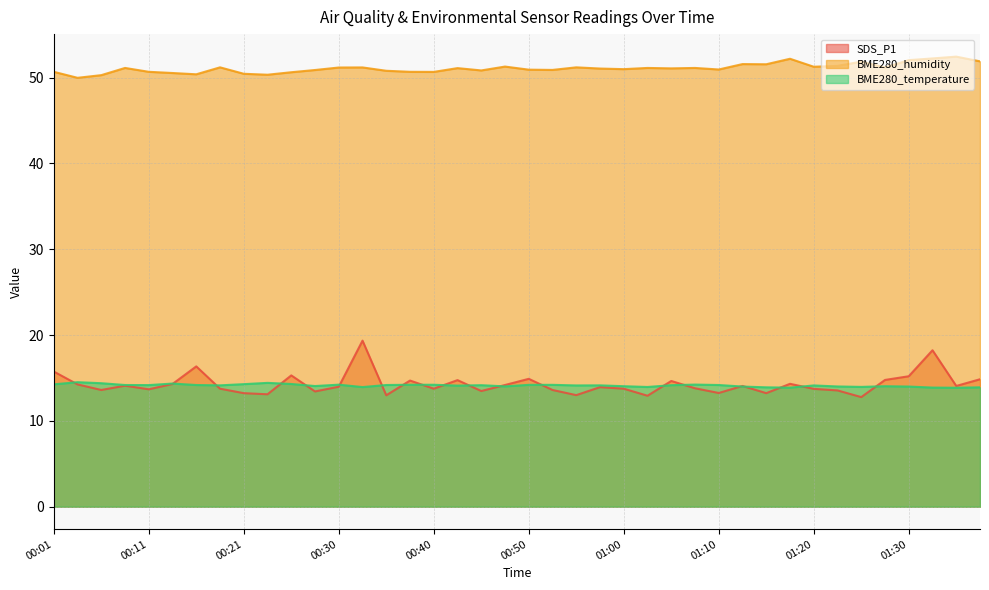

True or false: SDS_P1 and BME280_temperature cross at least once.

True